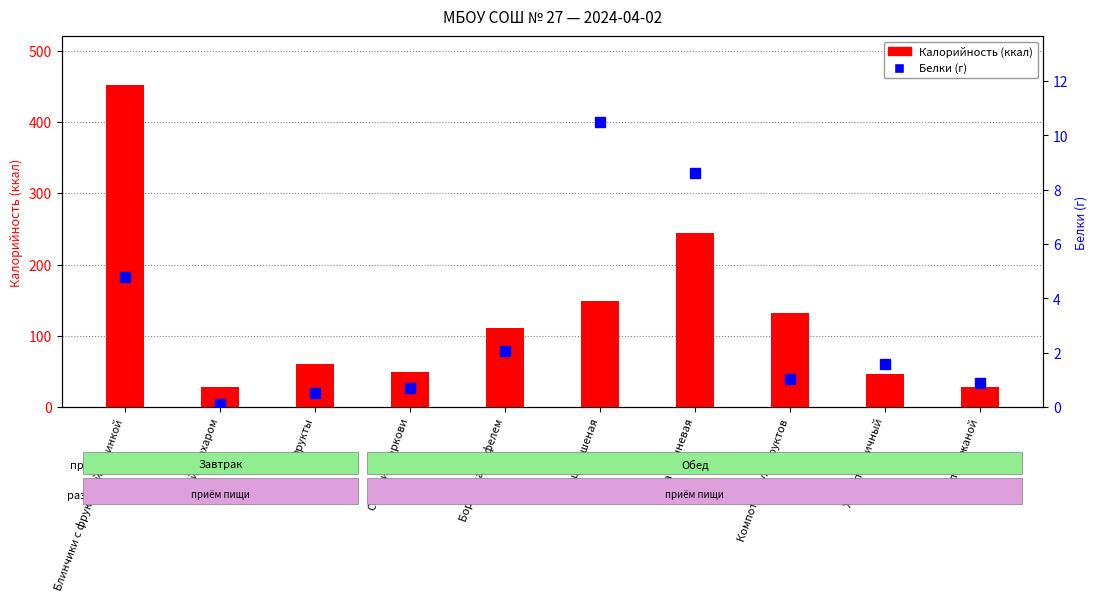

The Калорийность series shows 10.0 at Чай с сахаром. True or false?

False